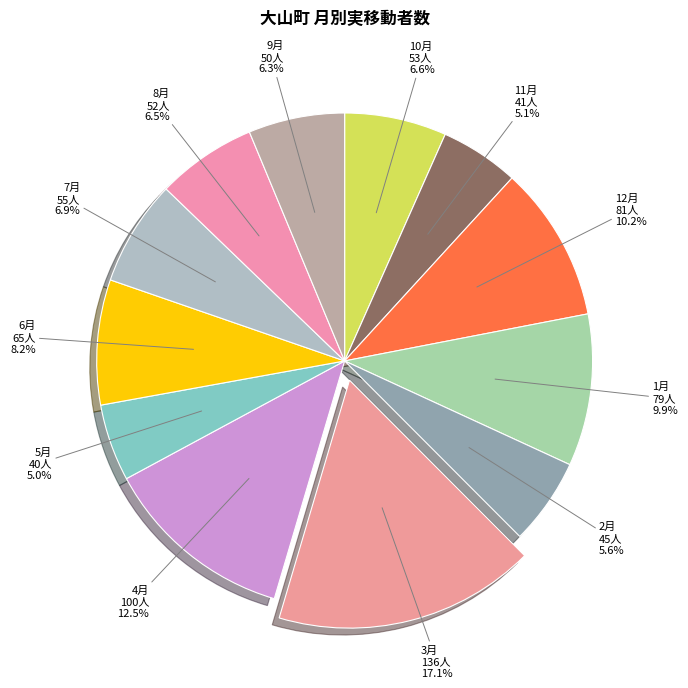

What is the largest slice in the pie chart?

3月